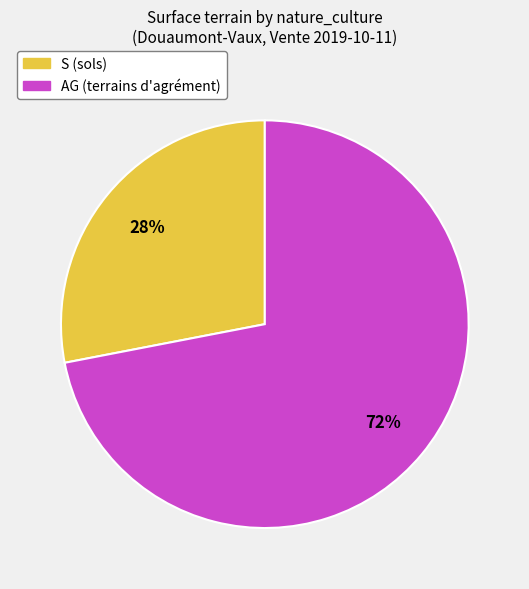

Combined, do S (sols) and AG (terrains d'agrément) account for over 50%?

Yes